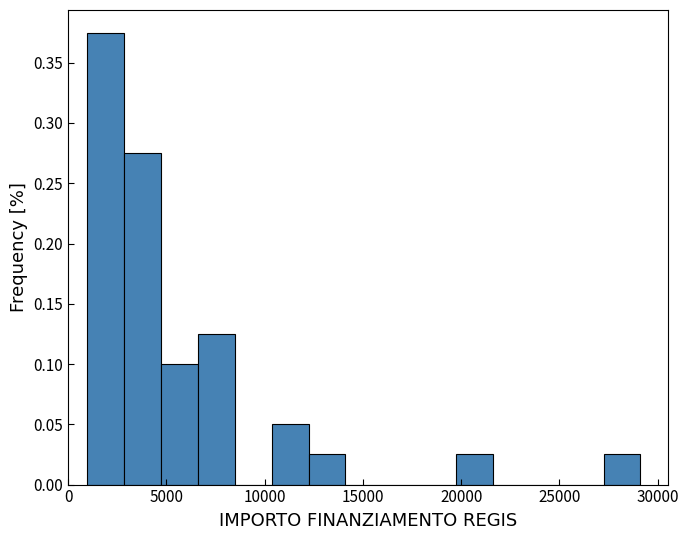

Read against the x-axis, roughly where is the centre of the tallest bar?

2000